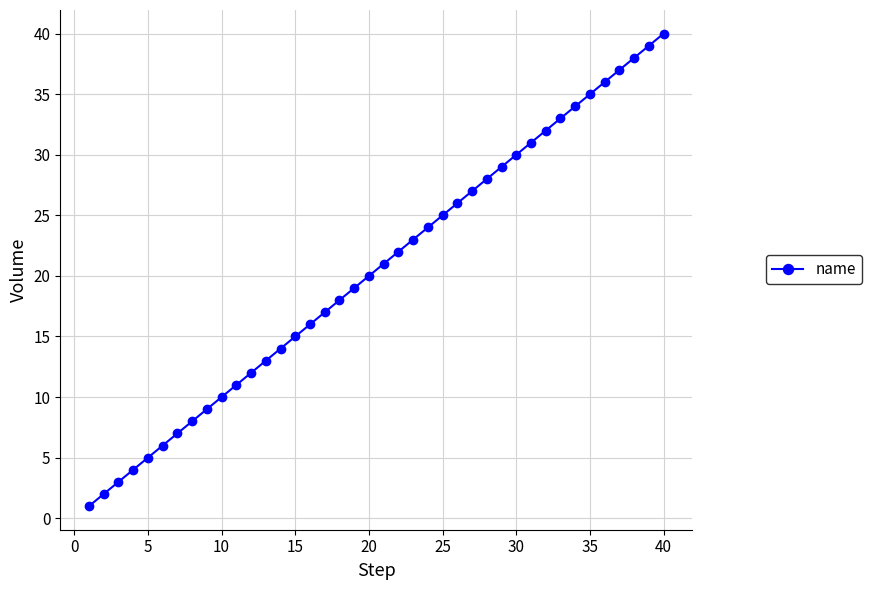

Does the chart display data point markers on the line(s)?

Yes